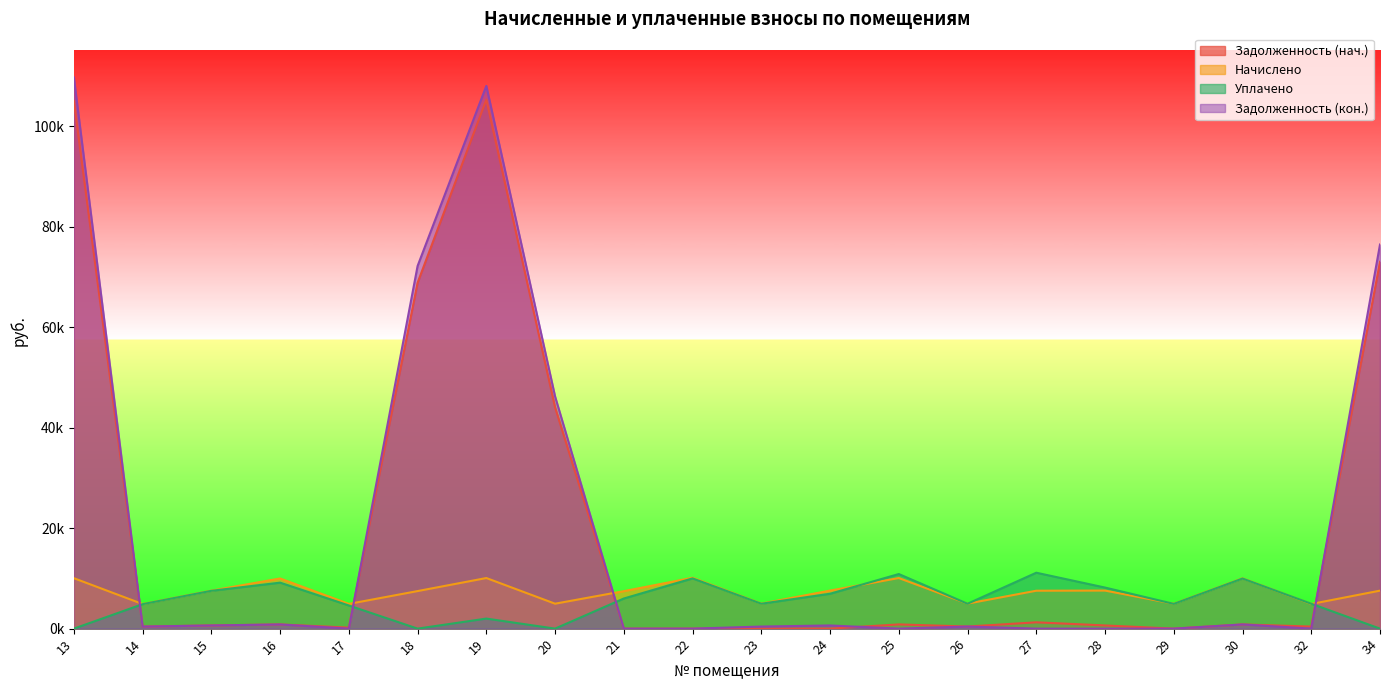

What is the total value across all series at 27?

19941.8